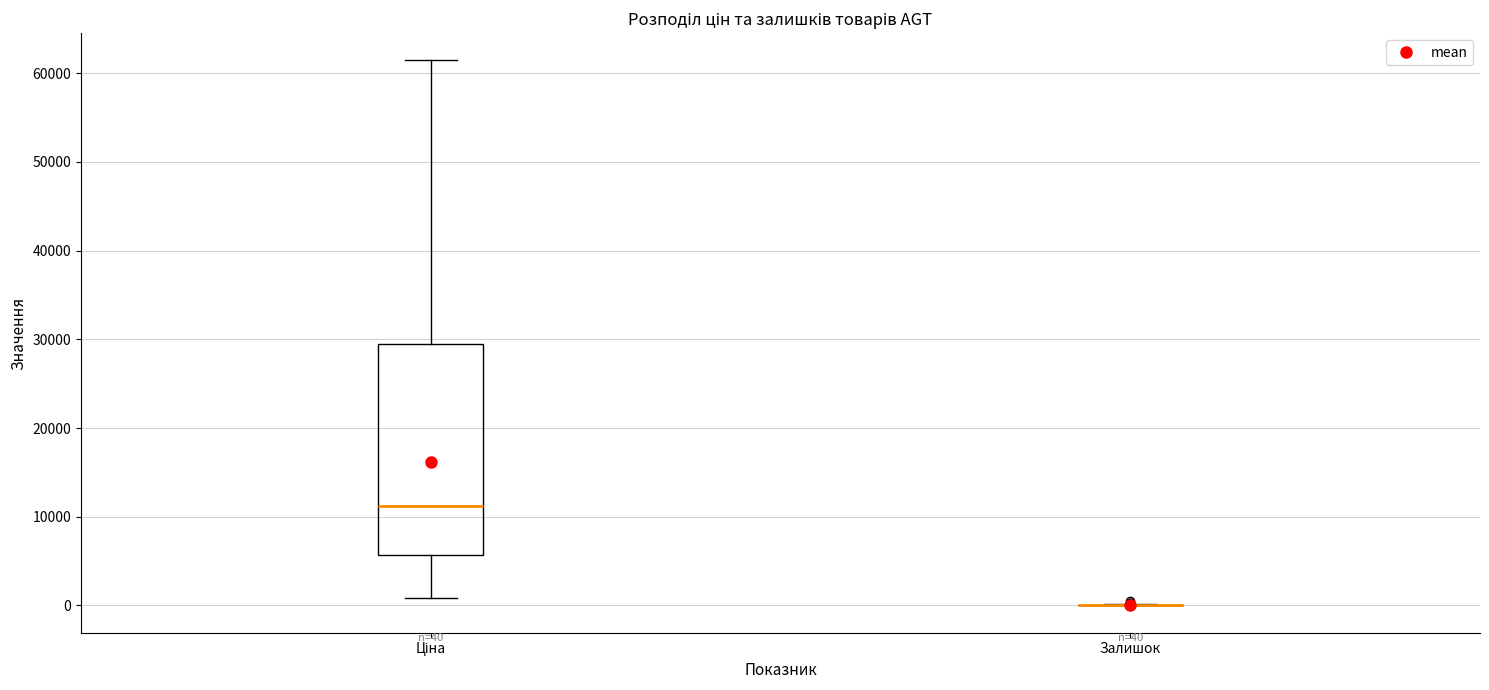

Which box is the tallest, from its lower edge to its upper edge?

Ціна